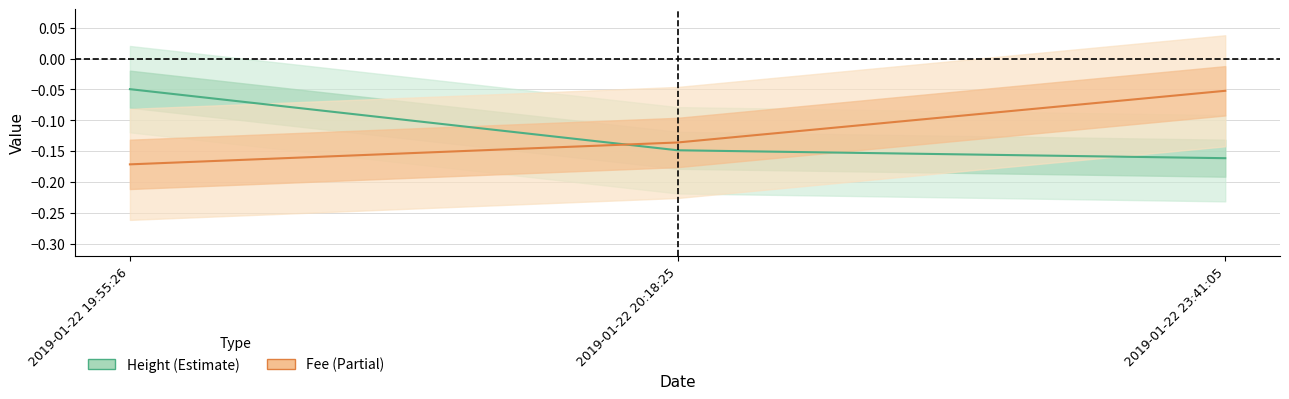

At which category is the sum across all series the highest?

2019-01-22 23:41:05